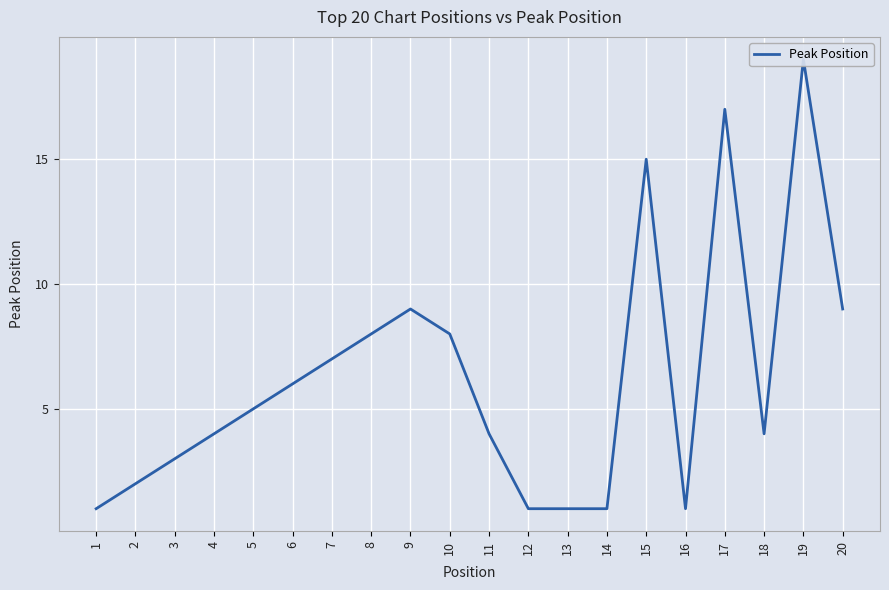

Which has a higher value, 2 or 13?

2